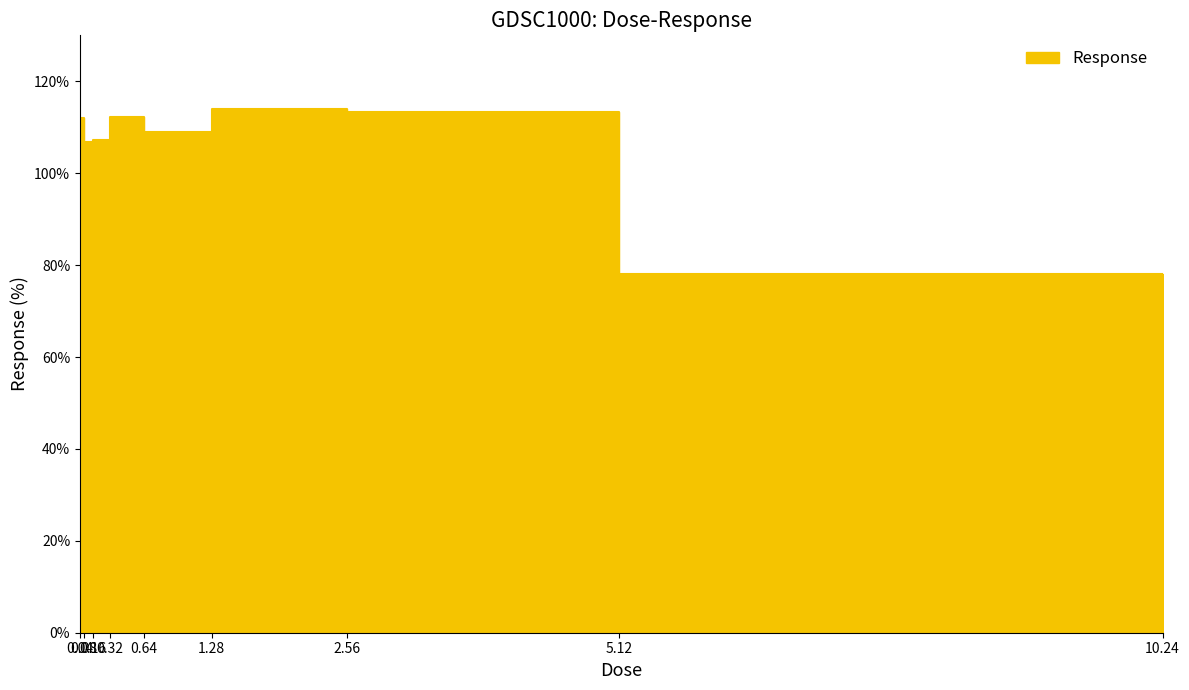

What is the difference between the values at 0.16 and 0.32?

0.5